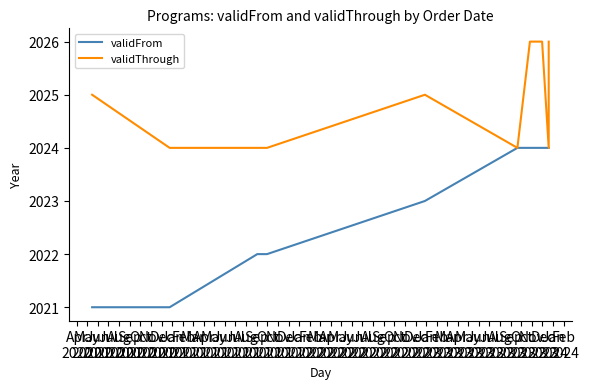

Which has a higher value, Oct
2020 or Apr
2021?

Oct
2020